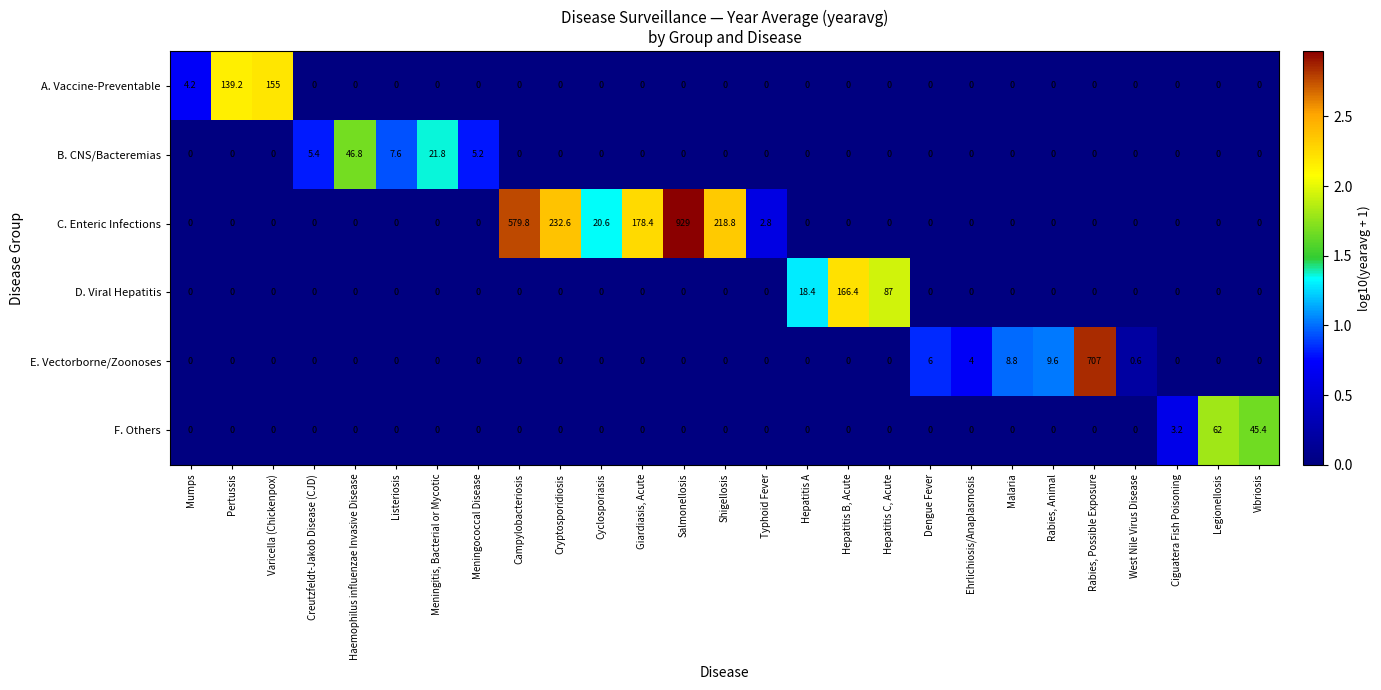

Is it true that C. Enteric Infections equals 0.0 at Hepatitis C, Acute?

True